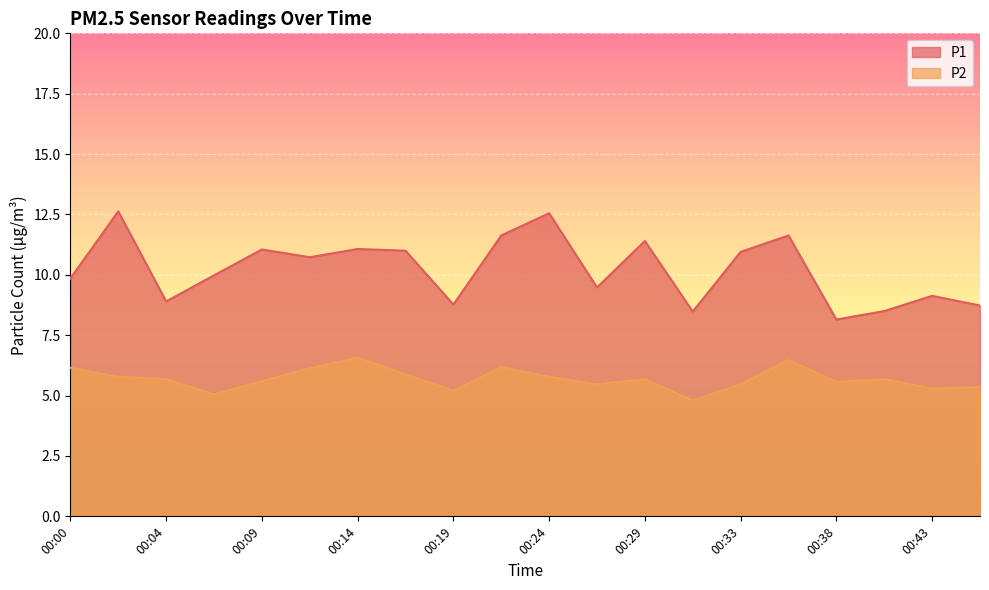

How many lines are shown in the chart?

2